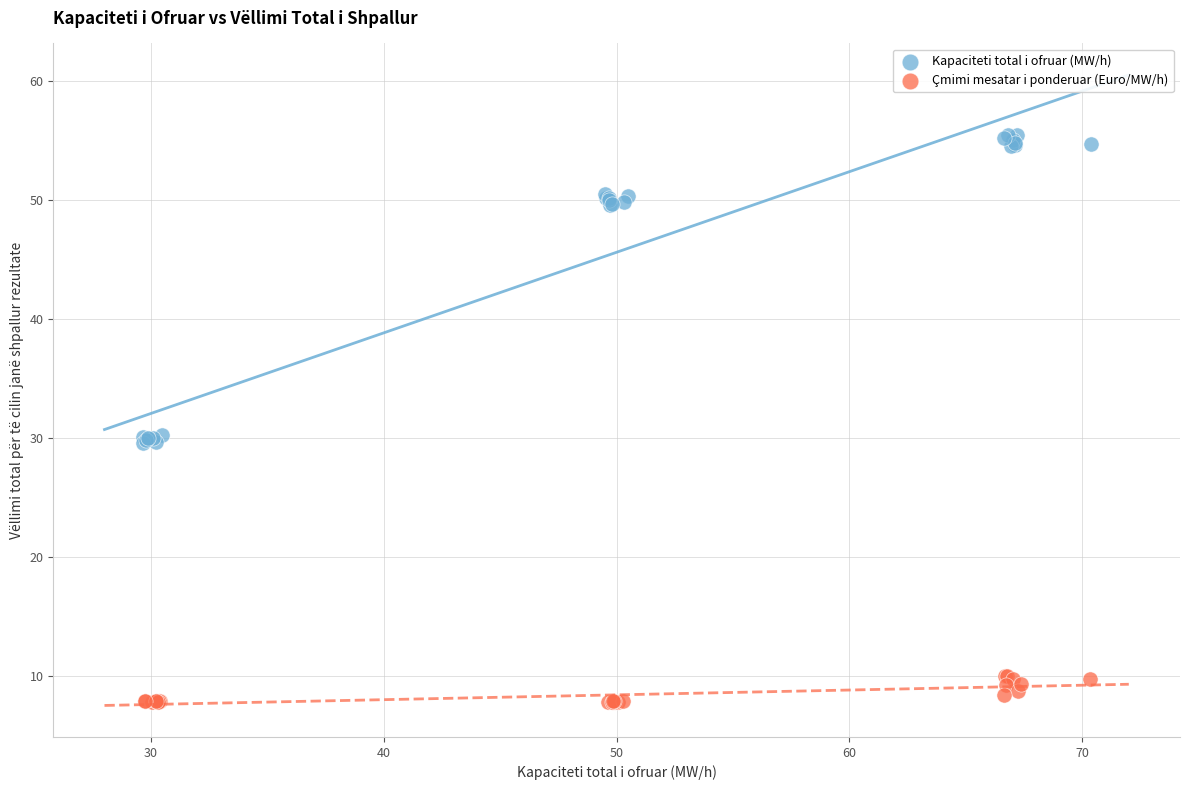

Which series contains the lowest Y value?

Çmimi mesatar i ponderuar (Euro/MW/h)